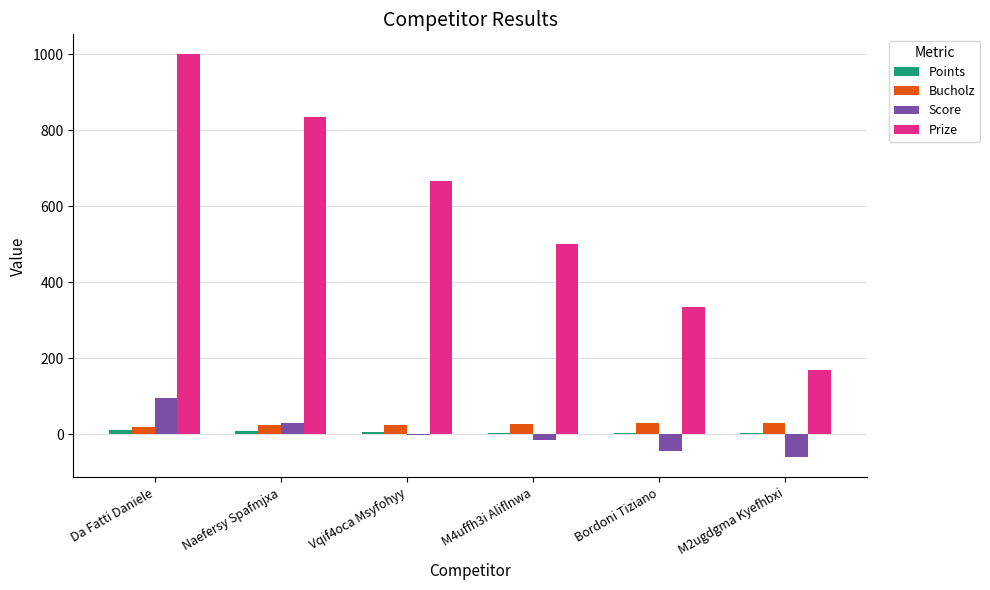

The value of Prize at Da Fatti Daniele is 1000. True or false?

True